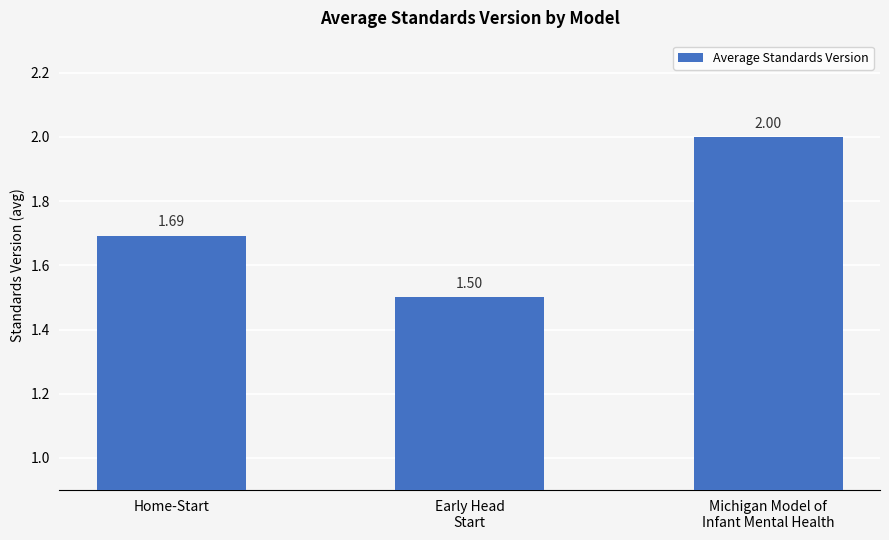

What position from the right is Home-Start?

3